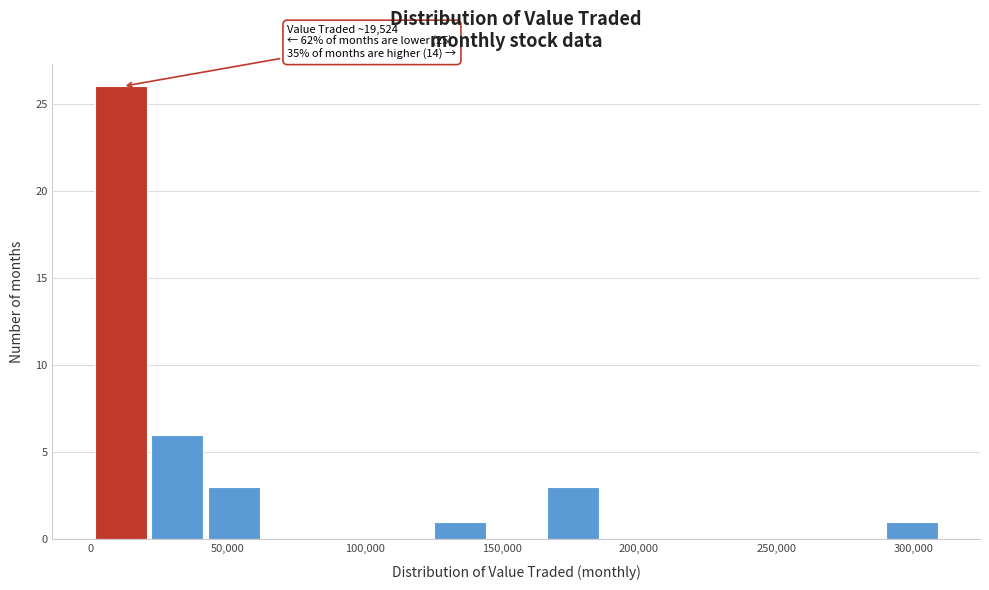

Over which range of the x-axis is the bar tallest?

0 to 20000